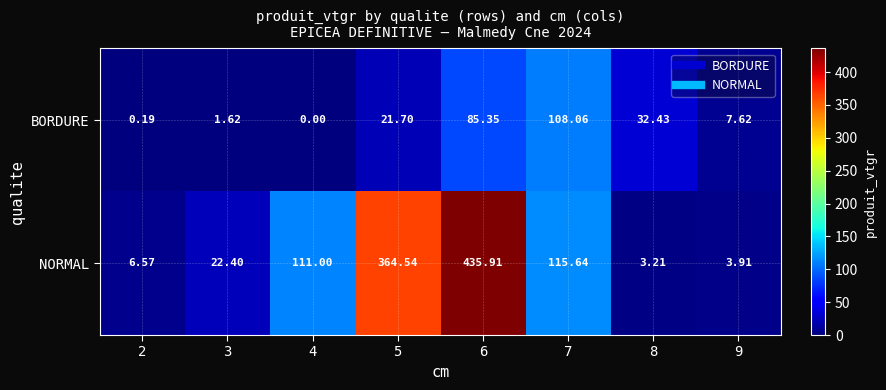

Rank the series at 5 from highest to lowest value.

NORMAL, BORDURE